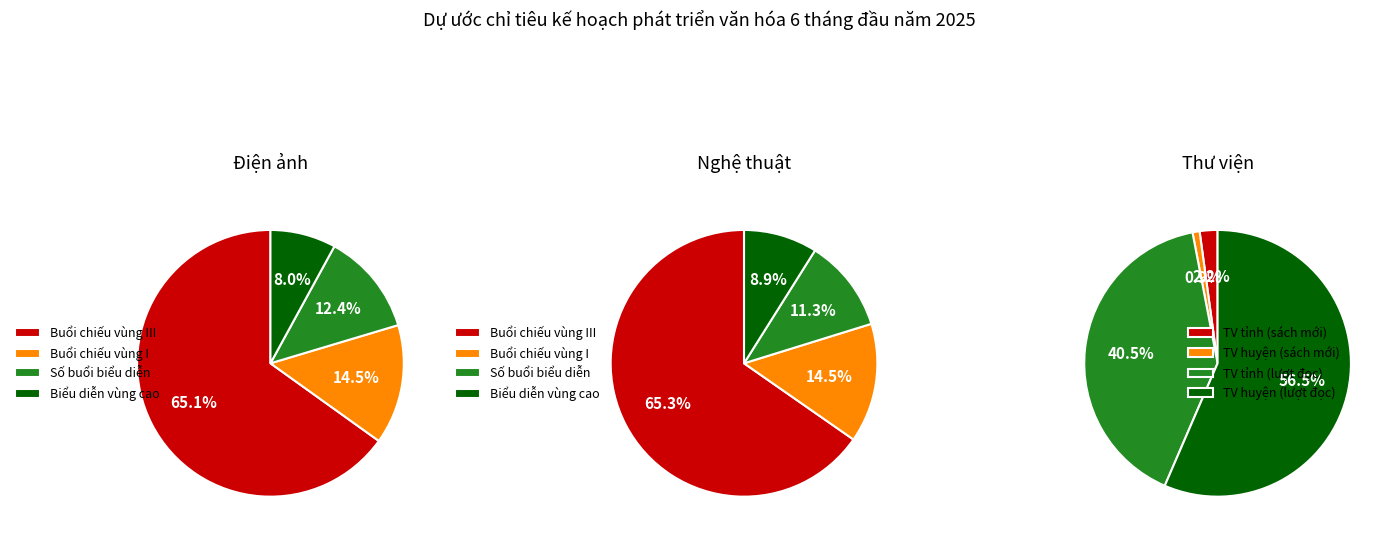

Is Biểu diễn phục vụ vùng cao the majority of the pie?

No